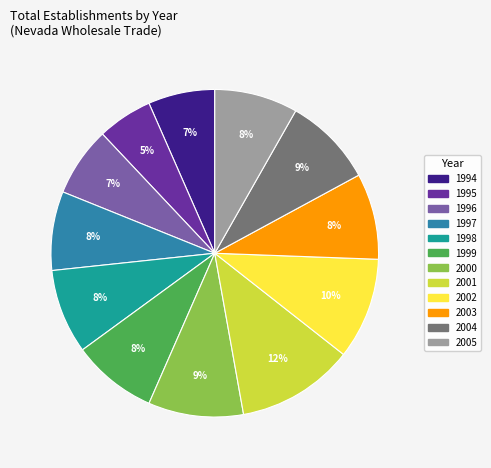

How many slices are in this pie chart?

12